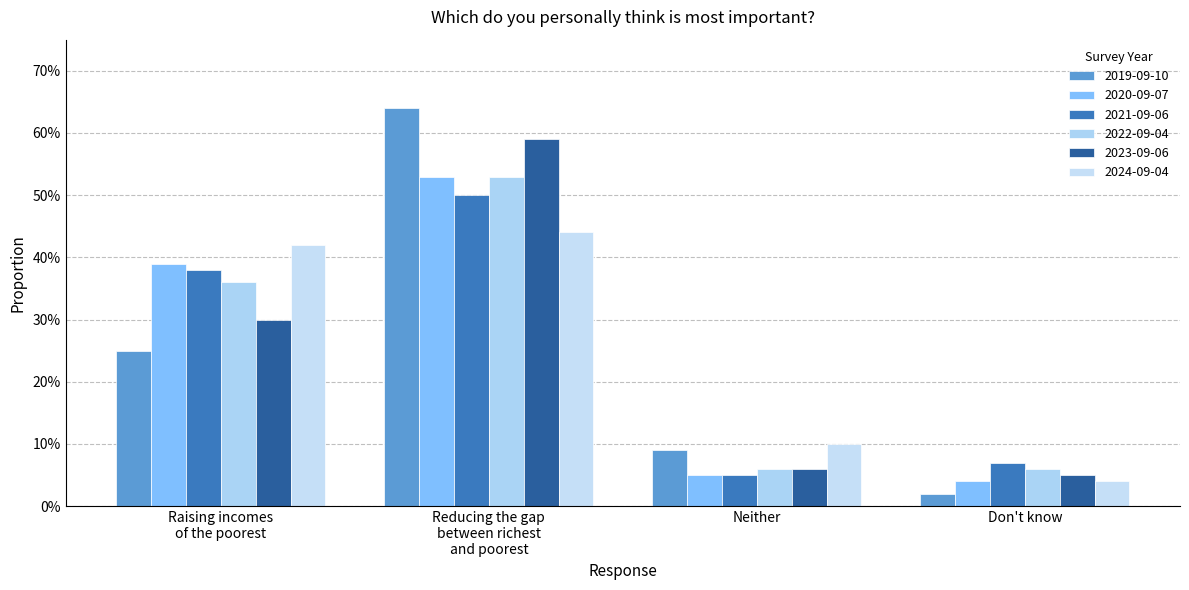

Reading right to left, what are all the values shown in this chart?

2019-09-10: 0.0	0.1	0.6	0.2
2020-09-07: 0.0	0.1	0.5	0.4
2021-09-06: 0.1	0.1	0.5	0.4
2022-09-04: 0.1	0.1	0.5	0.4
2023-09-06: 0.1	0.1	0.6	0.3
2024-09-04: 0.0	0.1	0.4	0.4